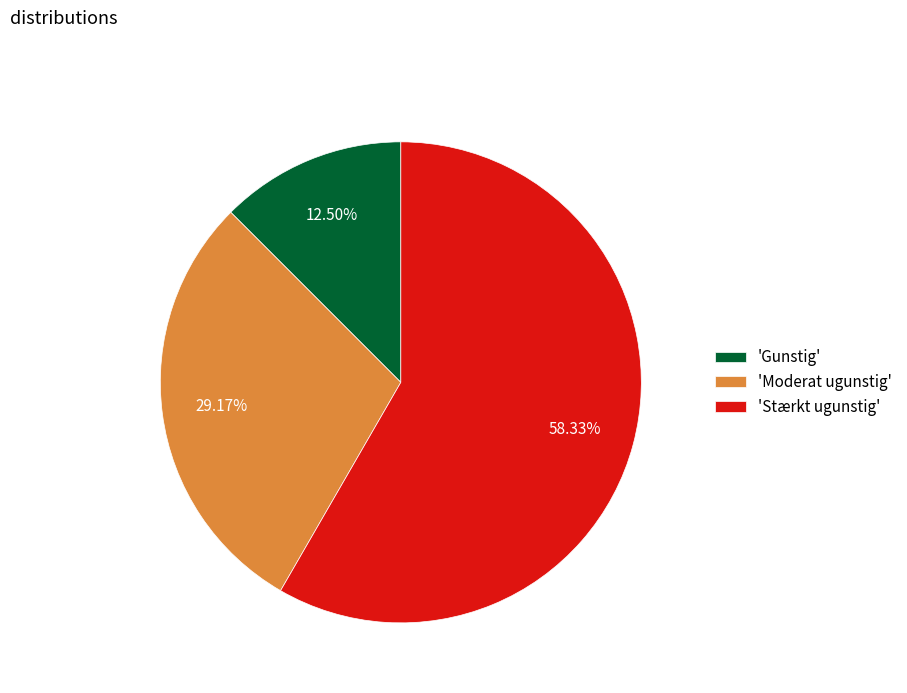

What is the majority slice?

'Stærkt ugunstig'